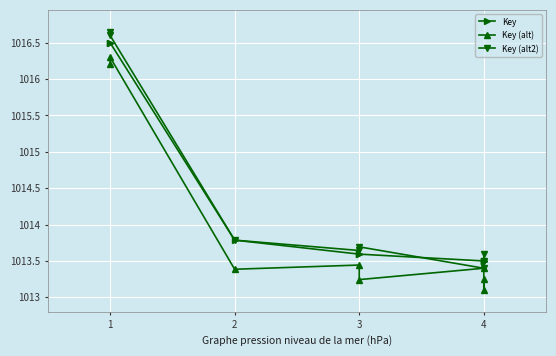

Reading left to right, transcribe all the data shown in this chart.

Key: 1016.5	1016.5	1013.8	1013.6	1013.6	1013.5	1013.5	1013.5
Key (alt): 1016.2	1016.3	1013.4	1013.4	1013.2	1013.4	1013.1	1013.2
Key (alt2): 1016.7	1016.6	1013.8	1013.6	1013.7	1013.4	1013.5	1013.6